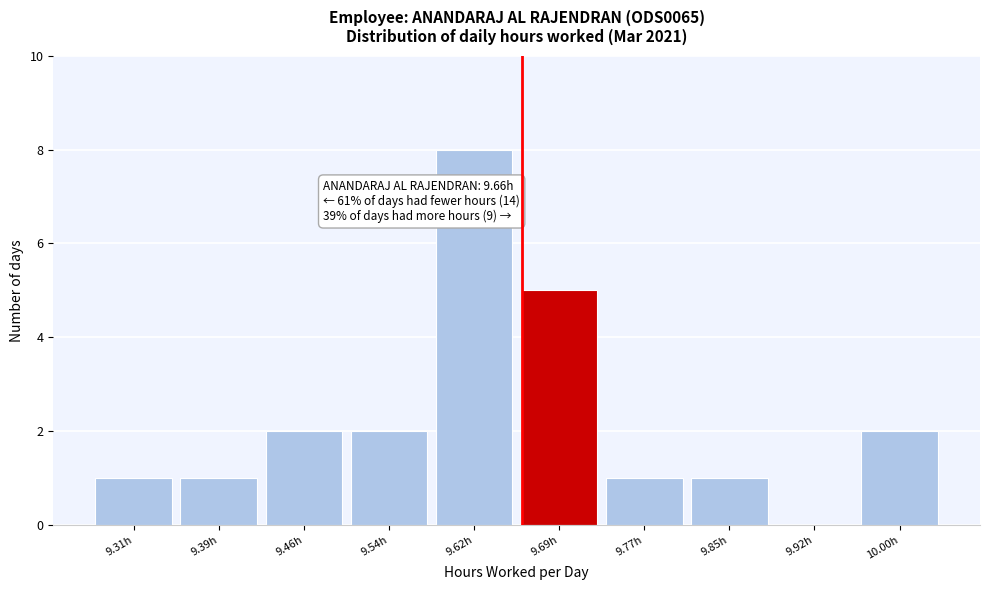

Which range on the x-axis has the tallest bar?

9.578 to 9.655